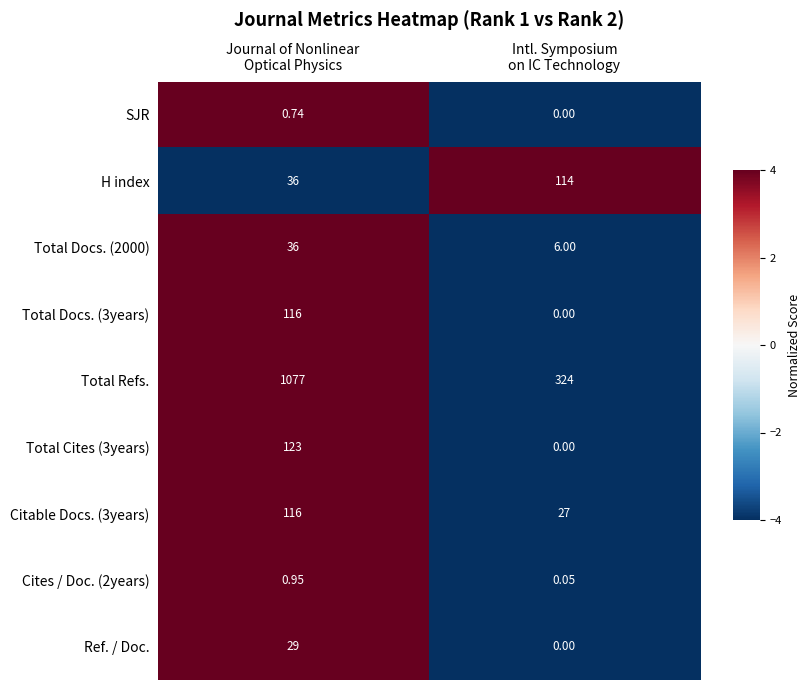

Which series has the largest range (max minus min)?

Total Refs.